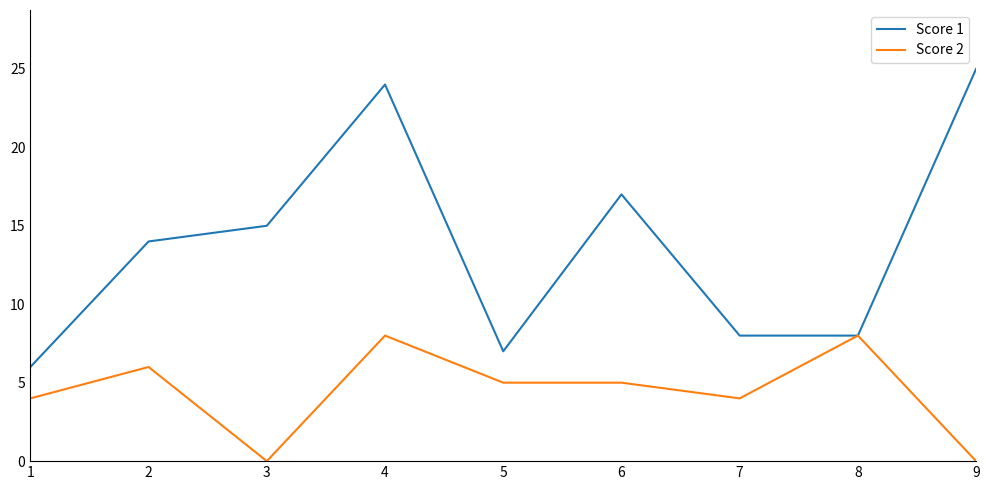

At which label does Score 2 first exceed 5?

2